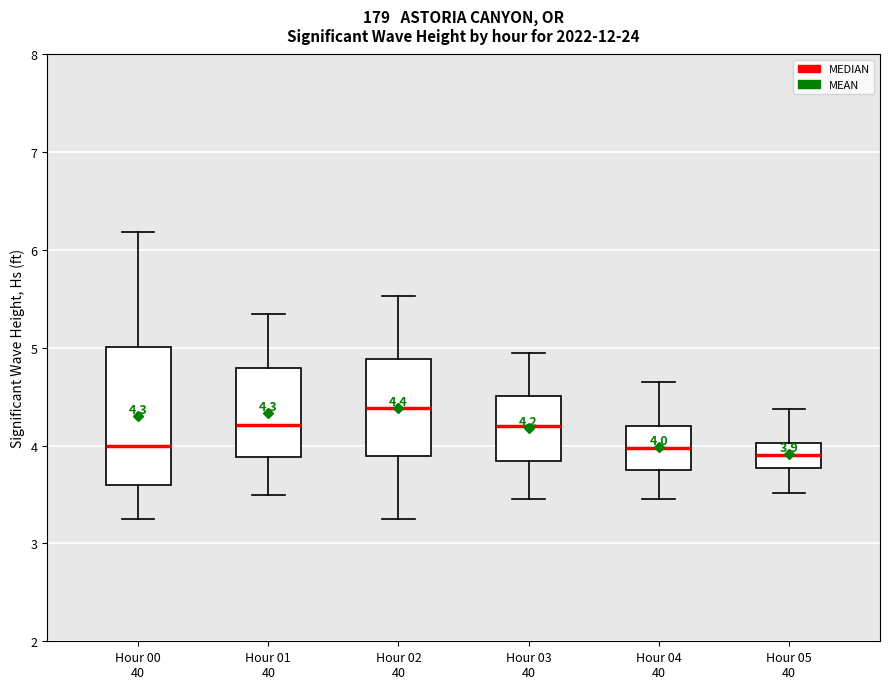

Which box's median line is the highest?

Hour 02 40